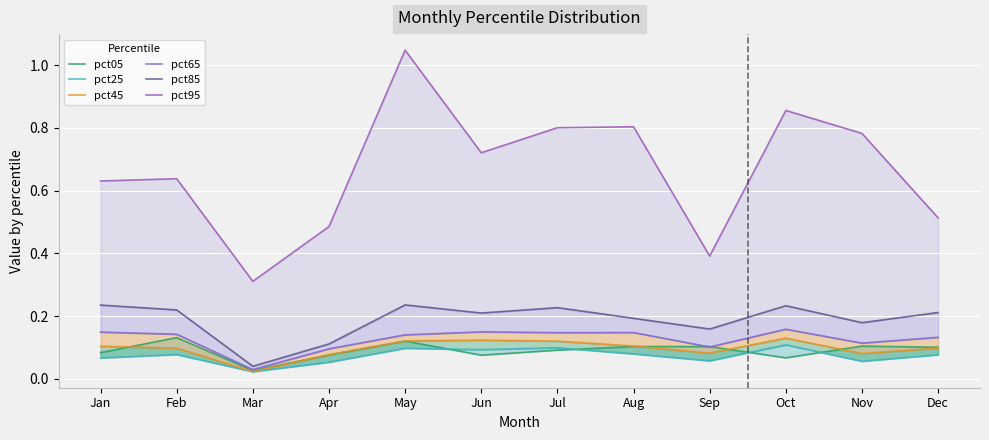

At Nov, list the series in order from smallest to largest.

pct25, pct45, pct05, pct65, pct85, pct95